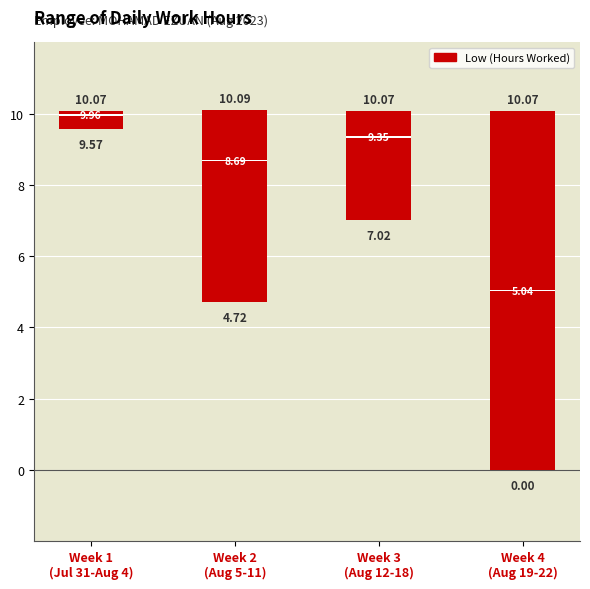

At which label does the data first exceed 10?

1